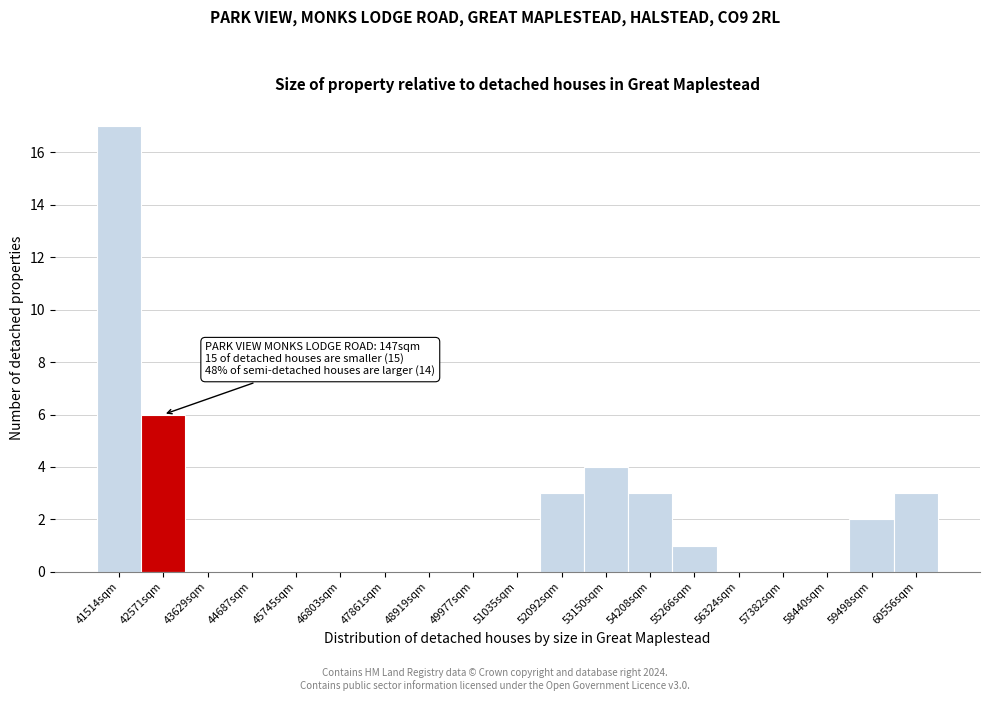

Reading left to right, transcribe all the data shown in this chart.

41514sqm=17	42571sqm=6	43629sqm=0	44687sqm=0	45745sqm=0	46803sqm=0	47861sqm=0	48919sqm=0	49977sqm=0	51035sqm=0	52092sqm=3	53150sqm=4	54208sqm=3	55266sqm=1	56324sqm=0	57382sqm=0	58440sqm=0	59498sqm=2	60556sqm=3